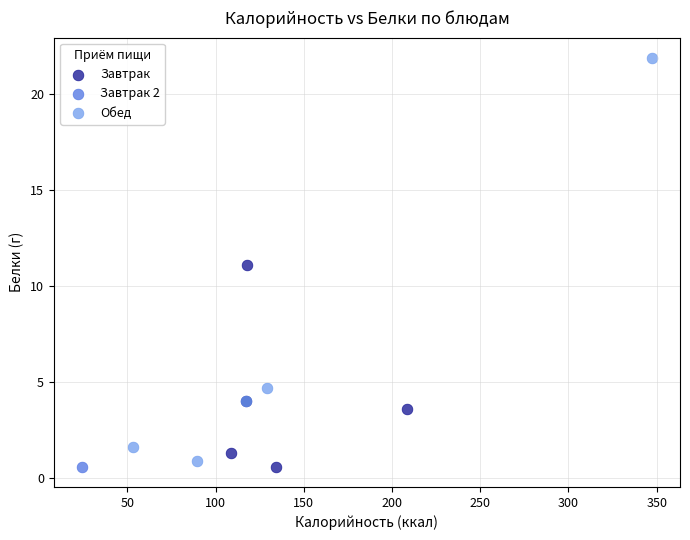

What are all the series names shown in the legend?

Завтрак, Завтрак 2, Обед